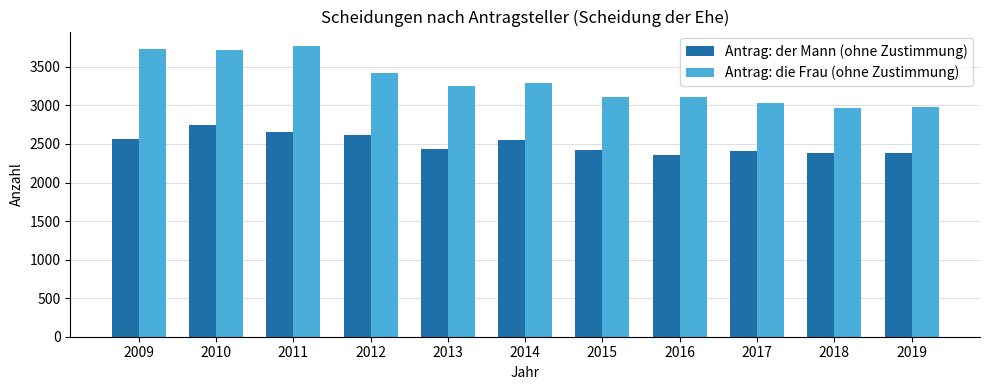

Between 2014 and 2018, which series saw the biggest shift?

Antrag: die Frau (ohne Zustimmung)